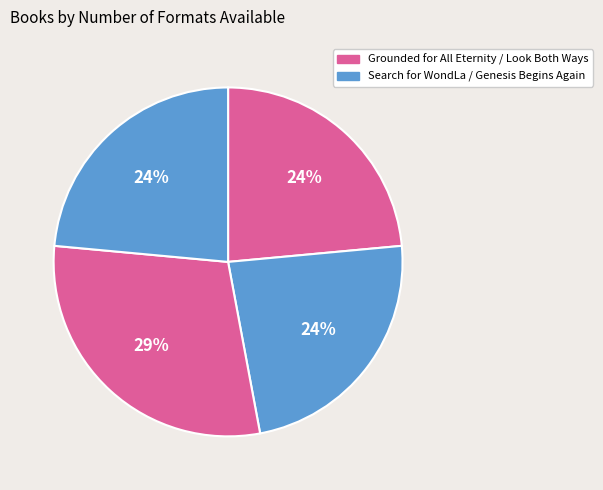

To the nearest percent, what is the average slice percentage?

25%